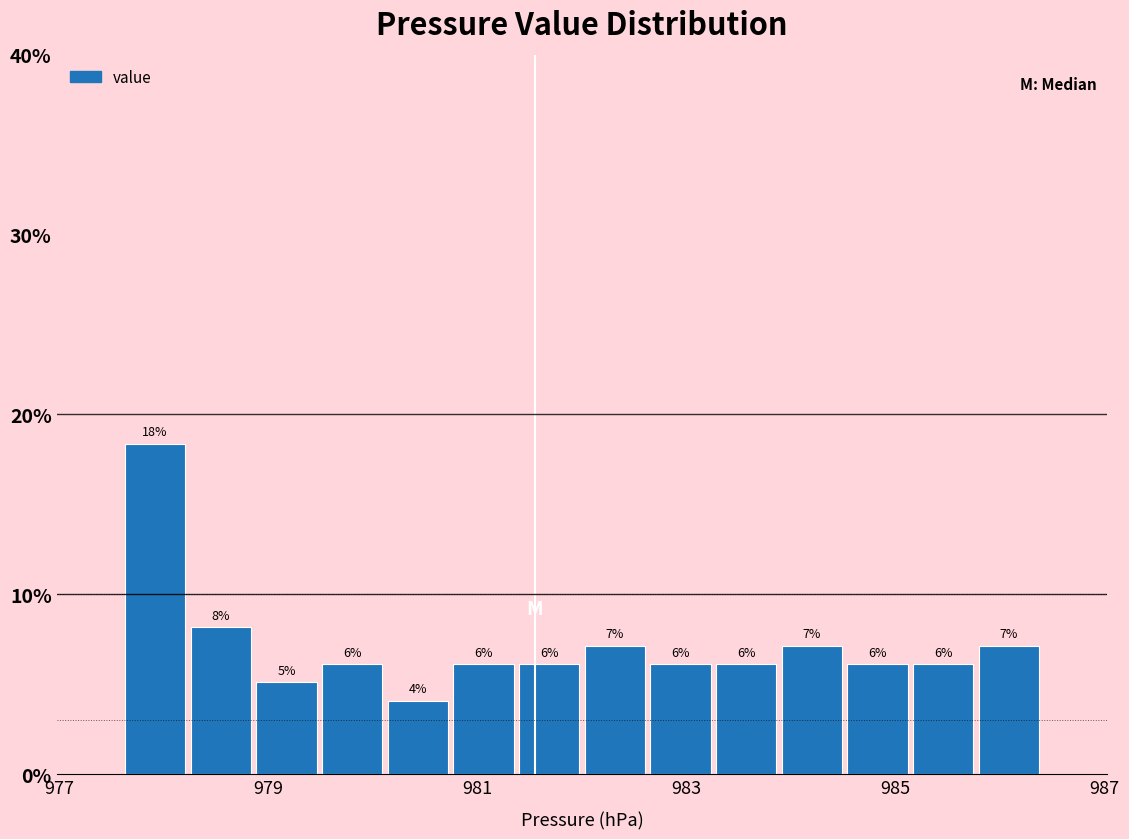

Around what value on the x-axis is the tallest bar? Give the approximate position of its centre, as read against the axis.

978.0